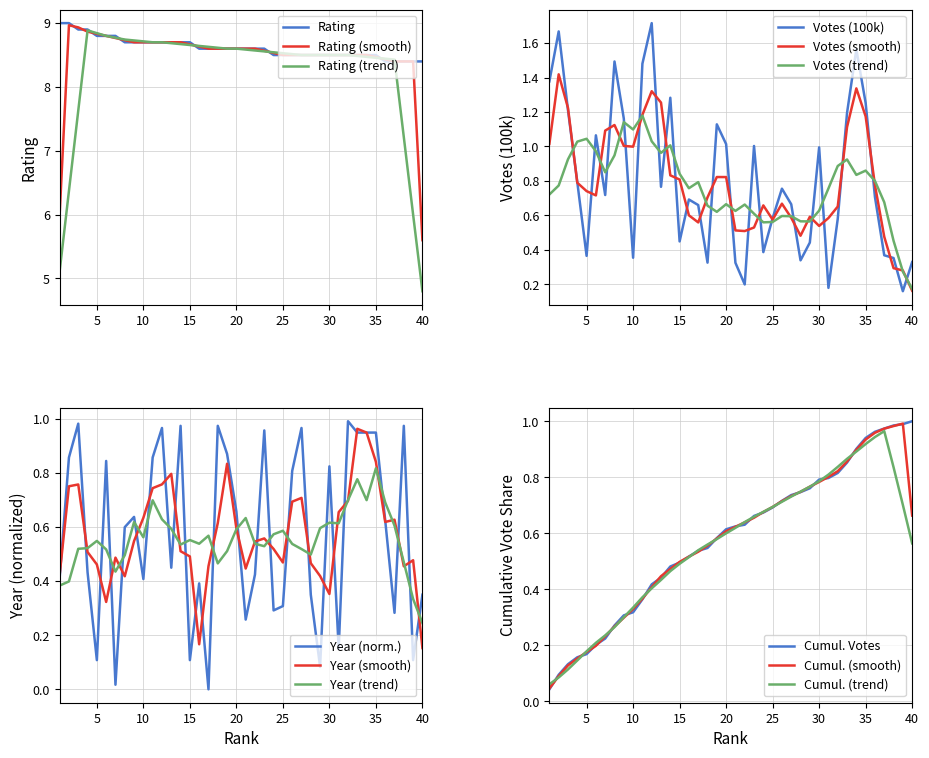

Which label corresponds to the smallest value in the chart?

17